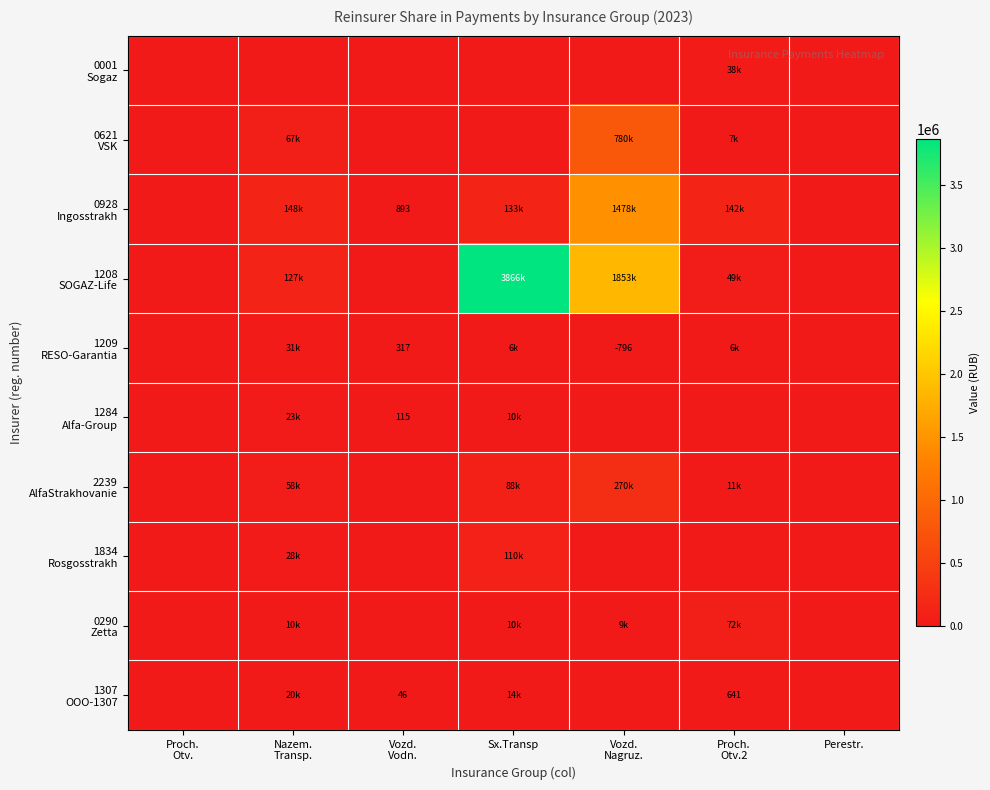

How many data points in 0621 VSK are above 0?

3